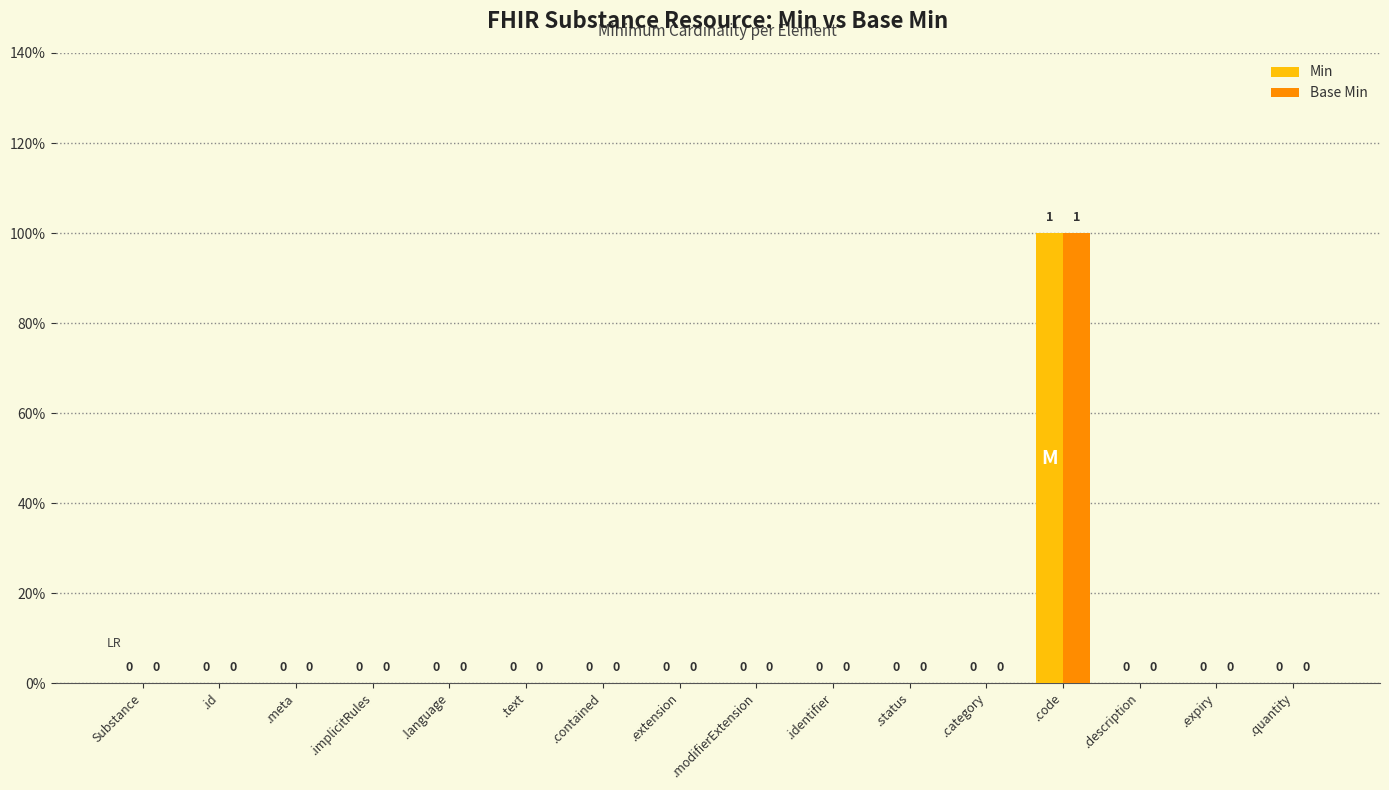

Rank the categories by Base Min value from lowest to highest.

Substance, .id, .meta, .implicitRules, .language, .text, .contained, .extension, .modifierExtension, .identifier, .status, .category, .description, .expiry, .quantity, .code